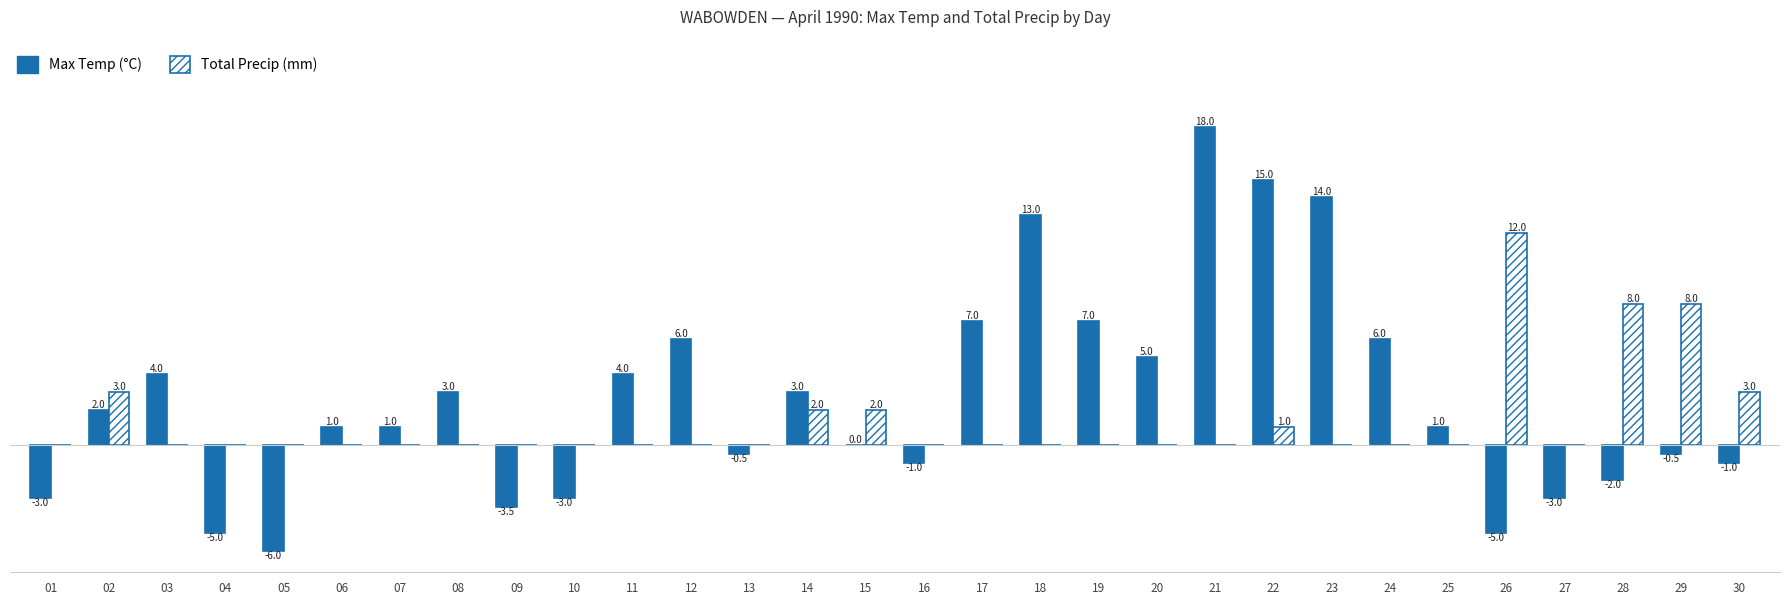

Which series has the widest spread of values?

Max Temp (°C)